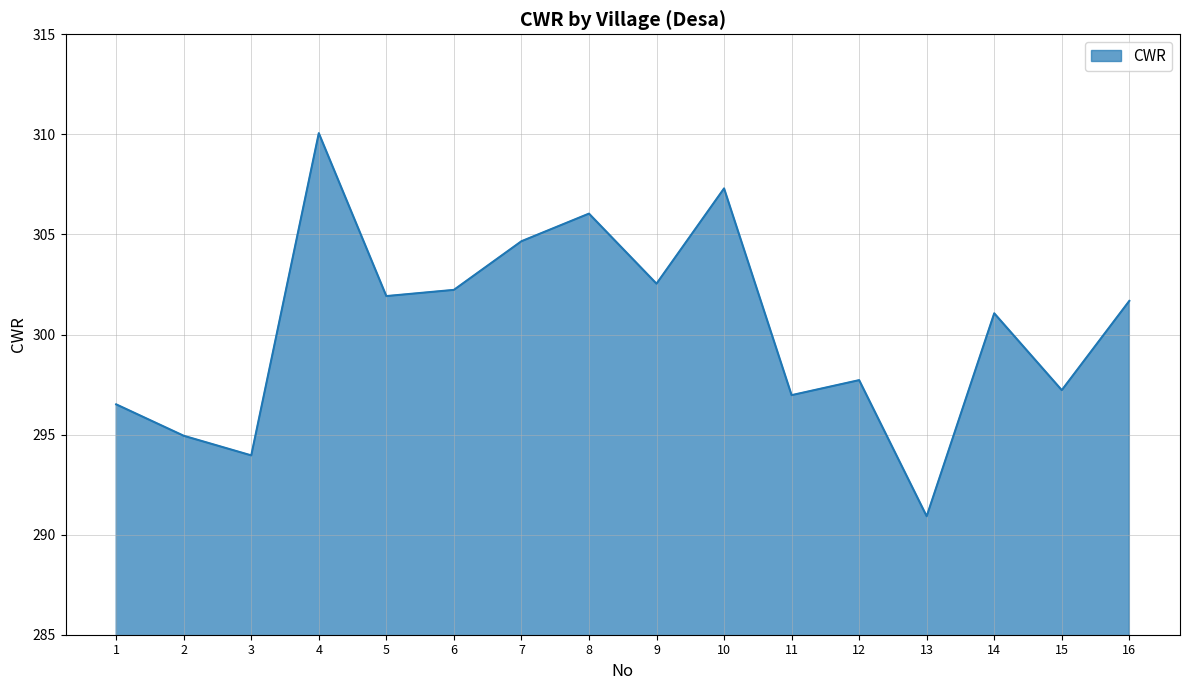

Between 8 and 6, which is larger?

8